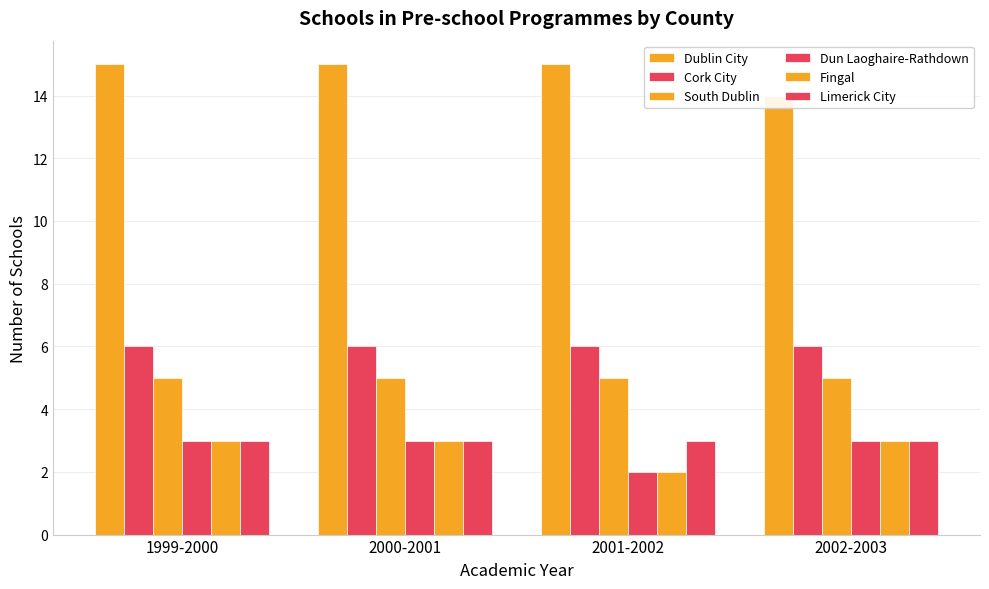

At which label is South Dublin closest to 5?

1999-2000